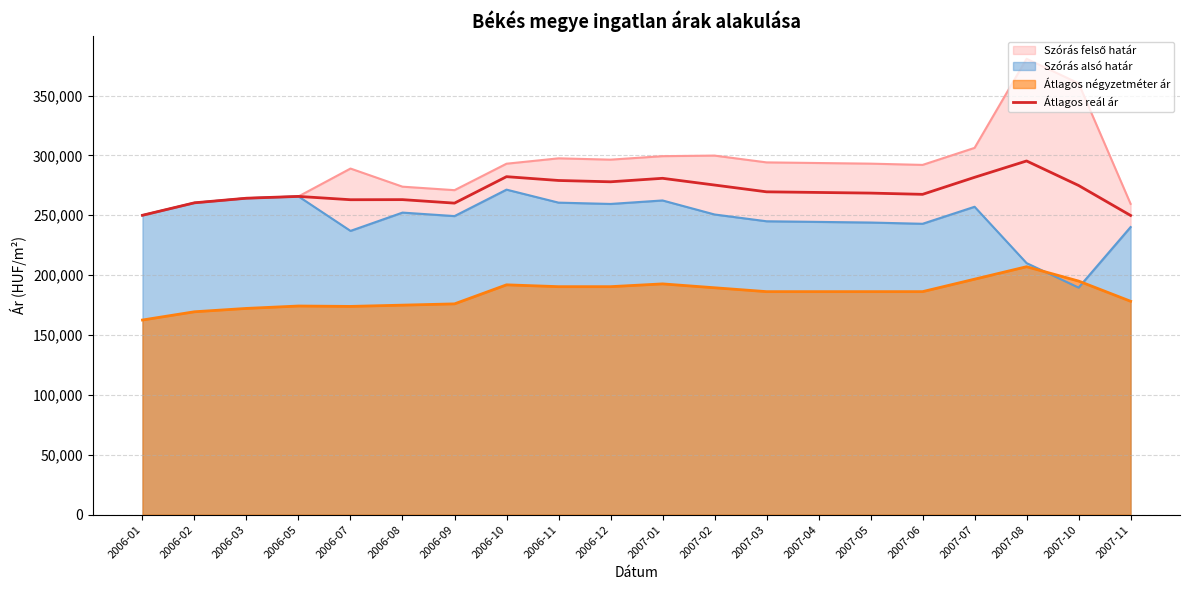

How many values are below 269058?

10